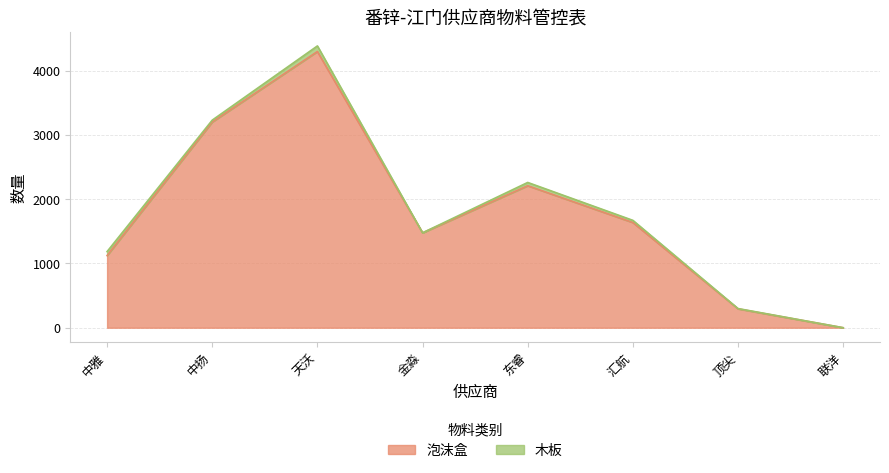

Read the value at 中扬, to the nearest 100.

3200